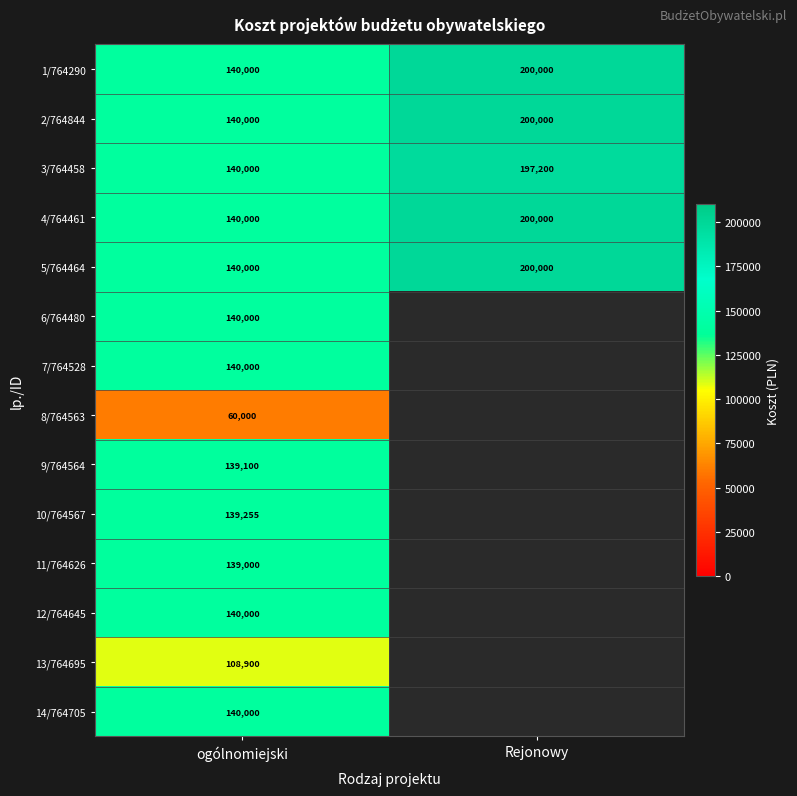

What is the difference between the 5/764464 values at ogólnomiejski and Rejonowy?

60000